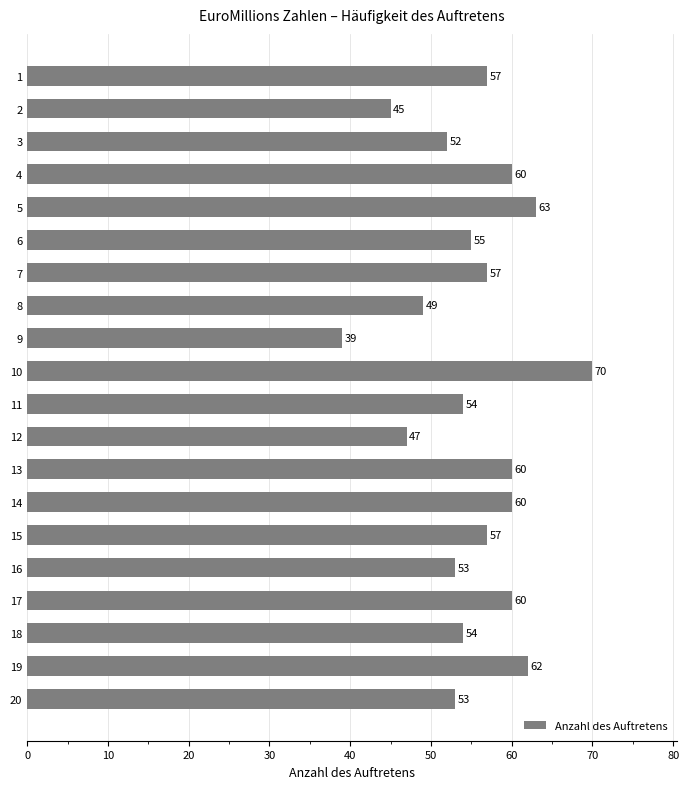

Between 15 and 13, which is larger?

13